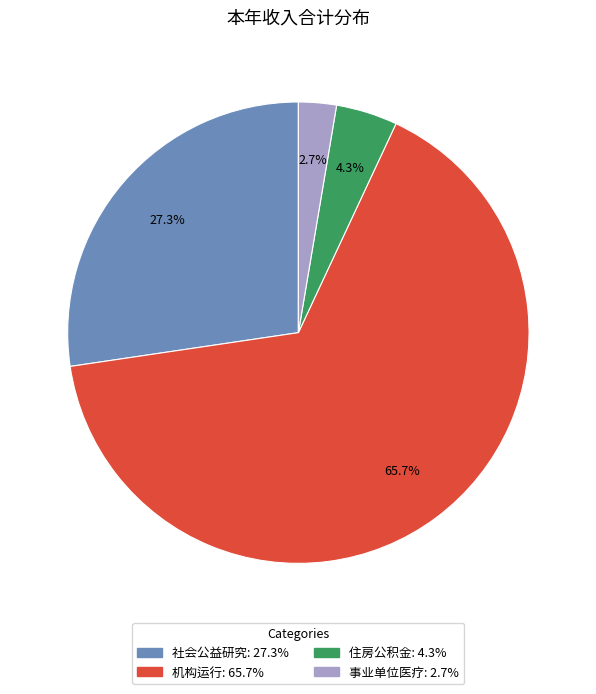

Which category has the smallest portion of the pie?

事业单位医疗